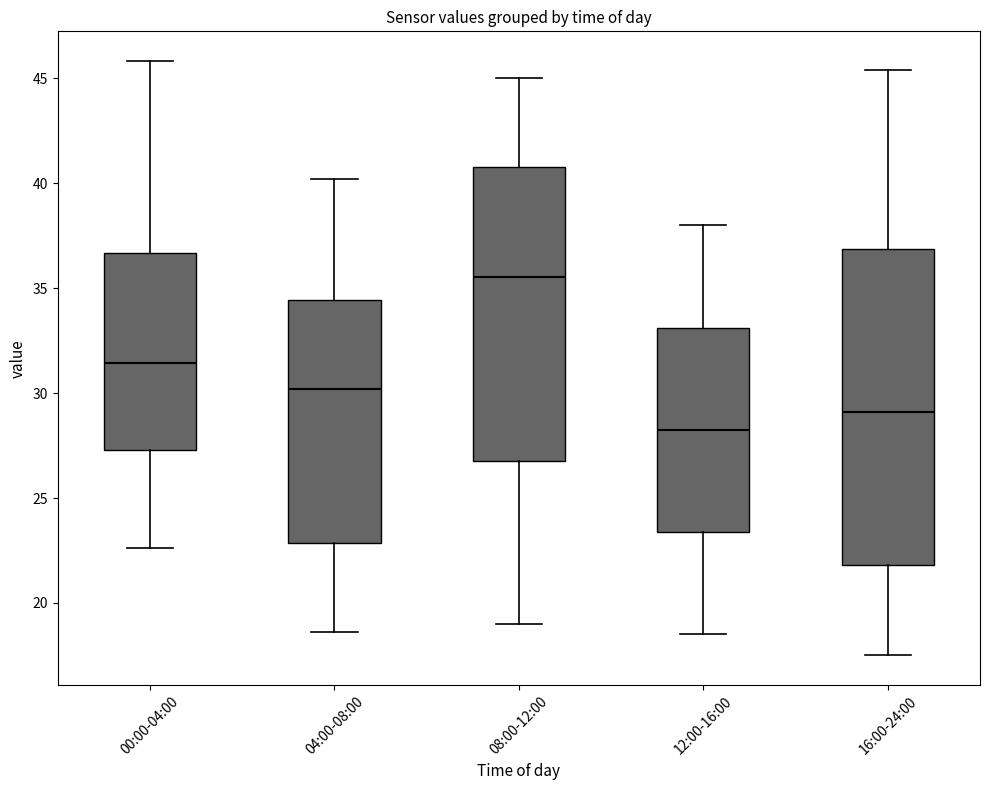

Reading left to right, read every box against the y-axis: the position of its median line, the range the box covers, and the ends of its whiskers. The values are not printed on the chart, so give them approximately, as read against the axis.

00:00-04:00: median 31.5, box 27.5 to 36.5, whiskers 22.5 to 46.0
04:00-08:00: median 30.0, box 23.0 to 34.5, whiskers 18.5 to 40.0
08:00-12:00: median 35.5, box 27.0 to 41.0, whiskers 19.0 to 45.0
12:00-16:00: median 28.5, box 23.5 to 33.0, whiskers 18.5 to 38.0
16:00-24:00: median 29.0, box 22.0 to 37.0, whiskers 17.5 to 45.5